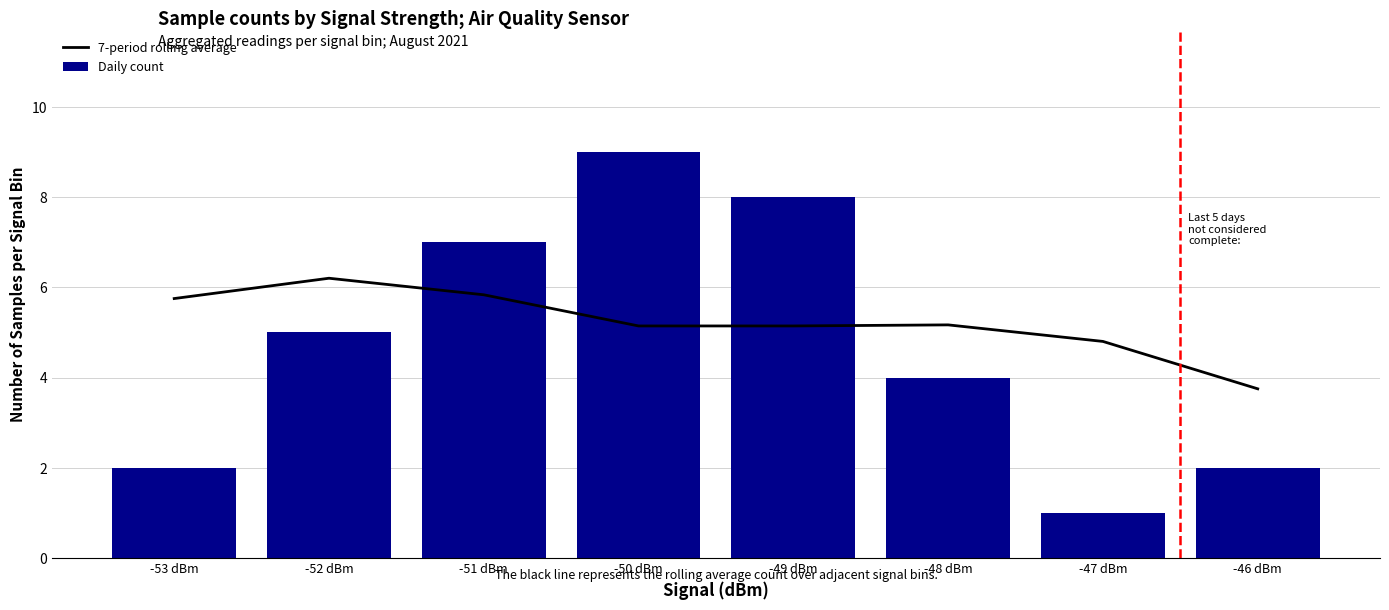

What is the label of the 7th bar from the right?

-52 dBm